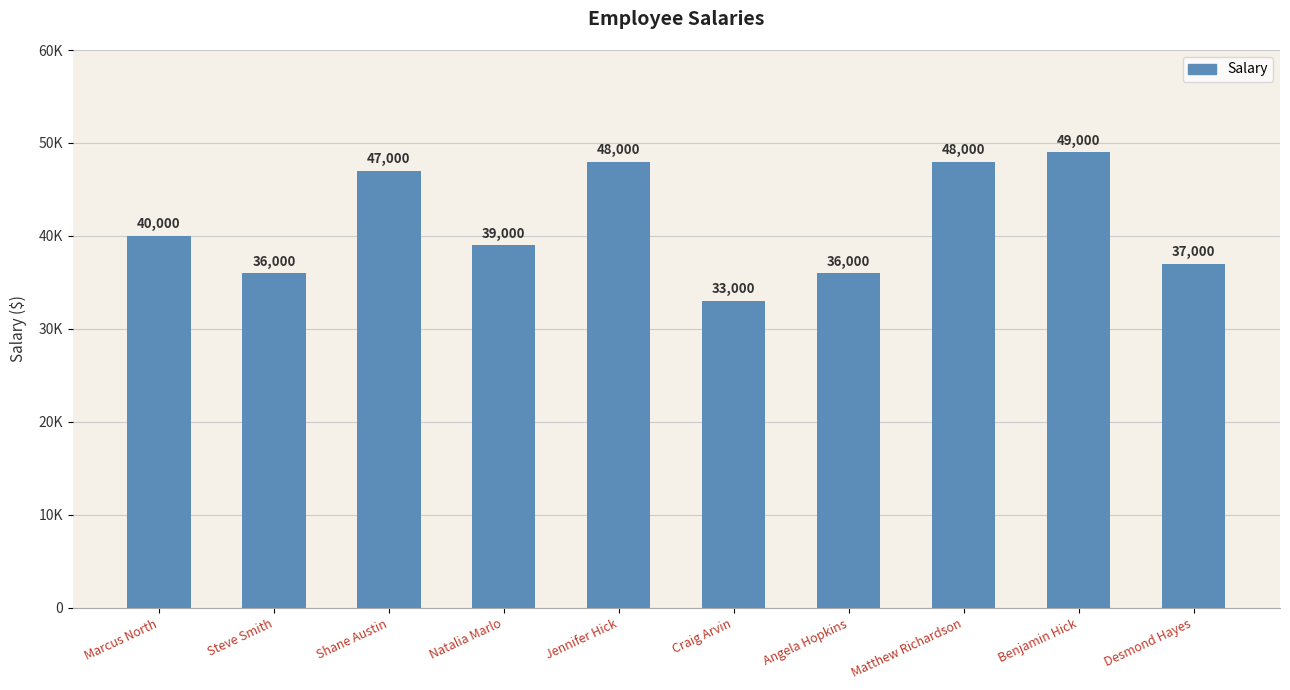

Which has a higher value, Steve Smith or Desmond Hayes?

Desmond Hayes